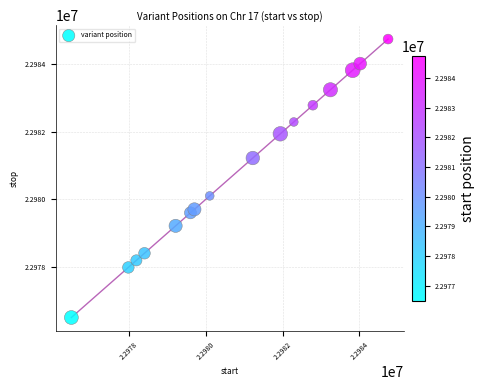

What is the range of Y values (max minus min)?

8257